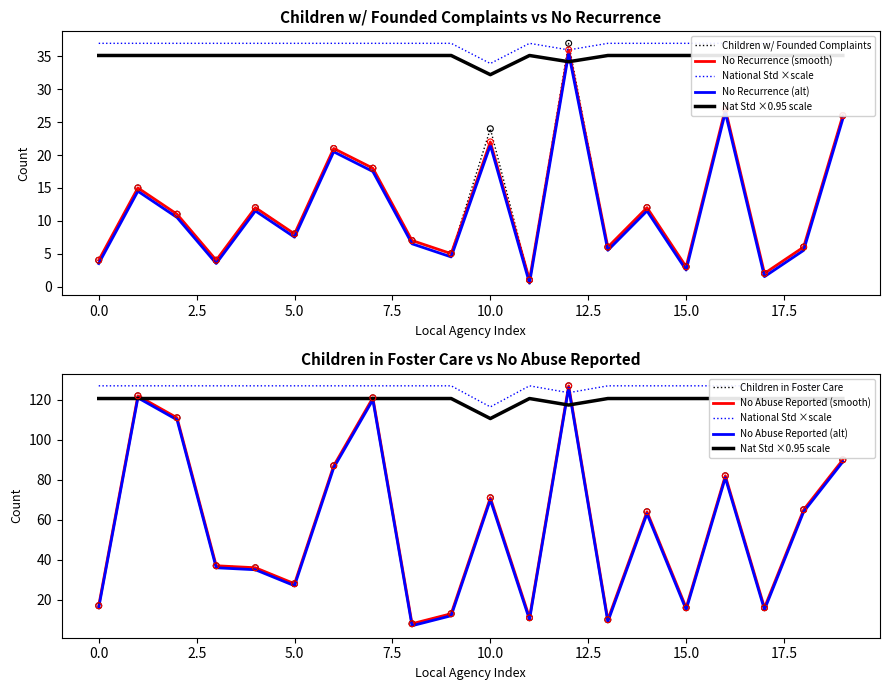

True or false: No Recurrence (alt) has a value of 4.8 at 10.0.

False